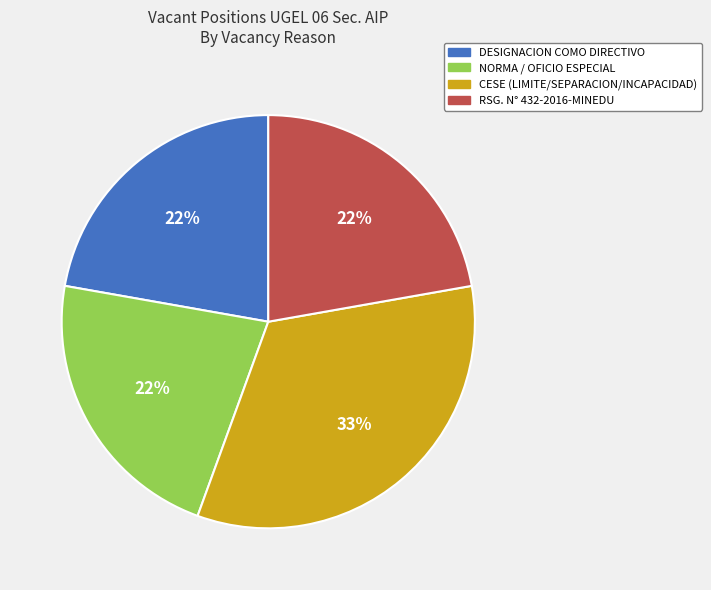

To the nearest percent, what is the difference between the largest and smallest slice percentages?

11%